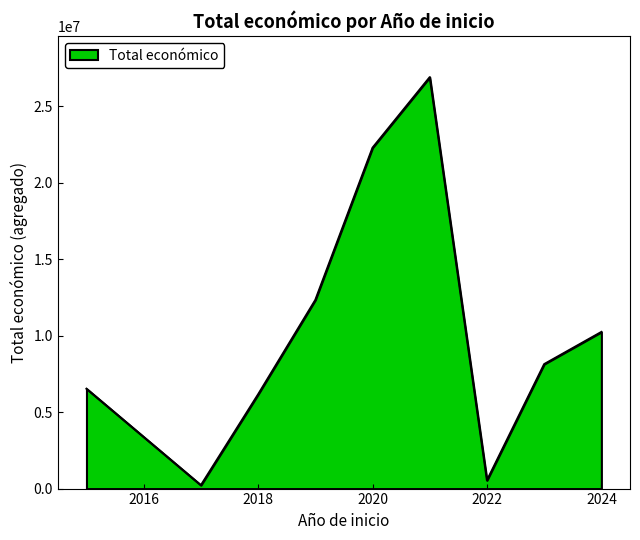

What is the greatest value displayed?

26888468